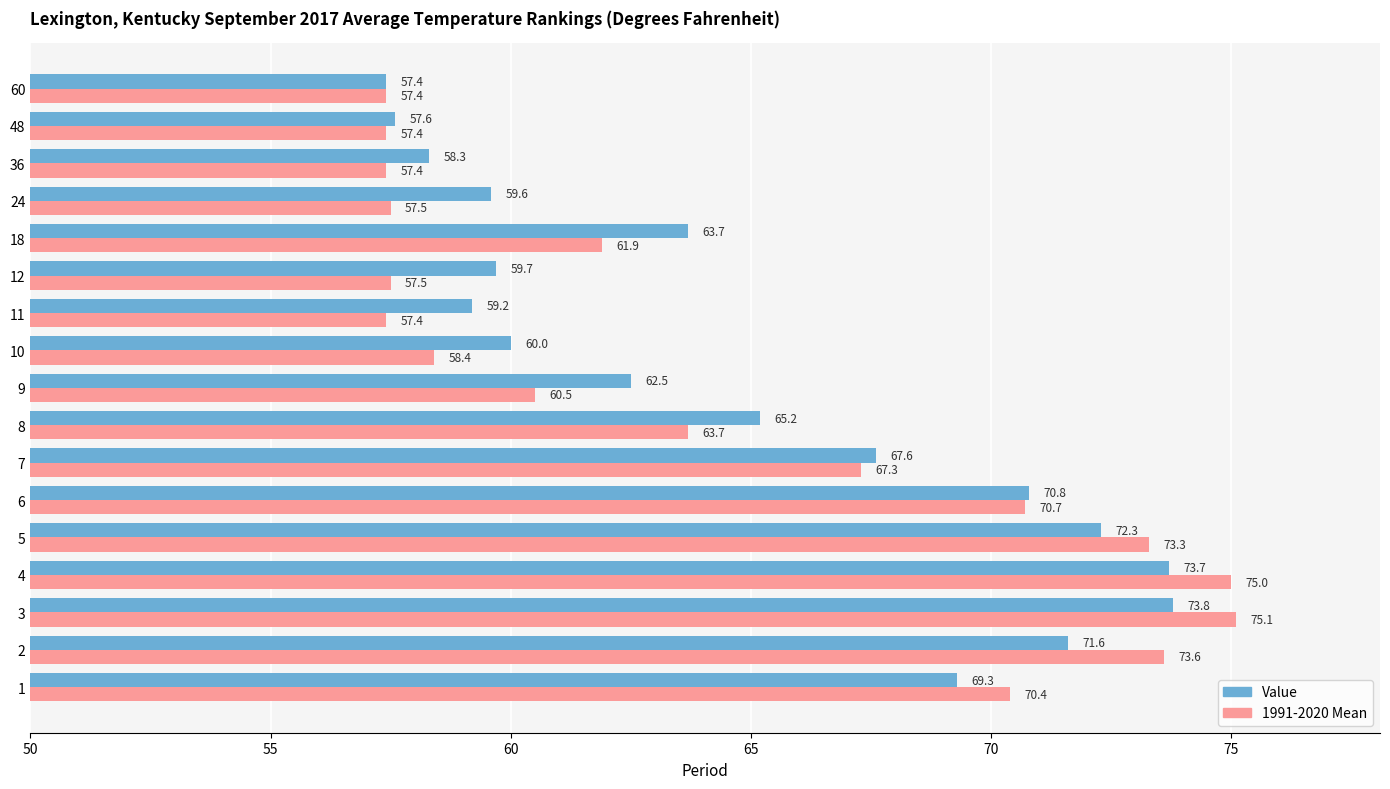

Which series has the widest spread of values?

1991-2020 Mean